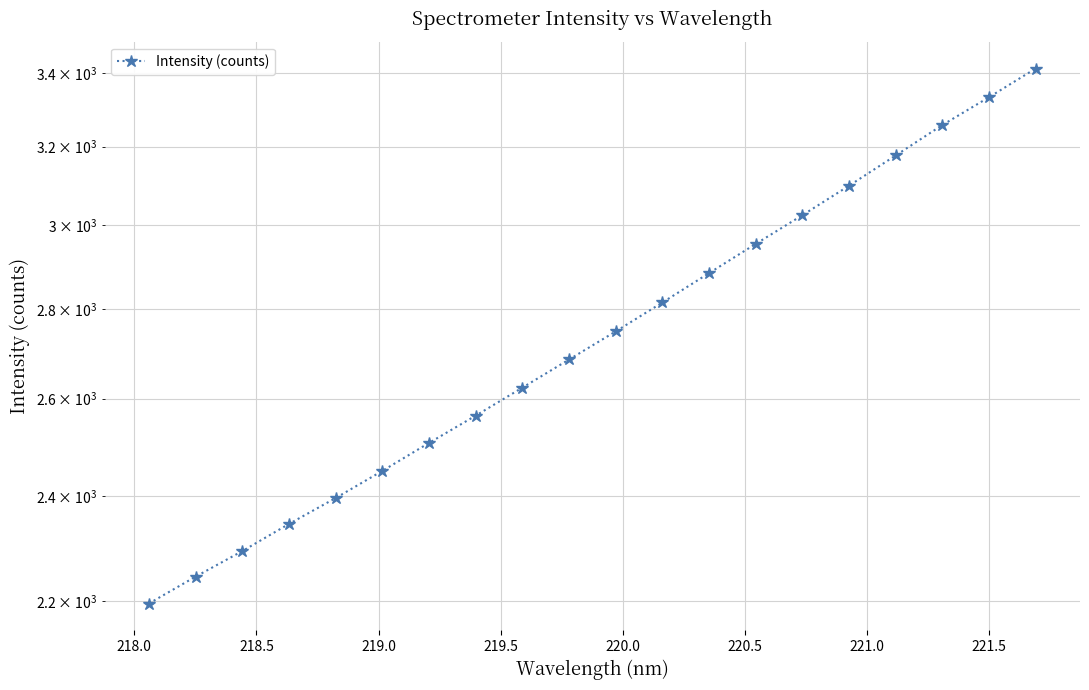

What is the difference between the second highest and second lowest values?

1088.1